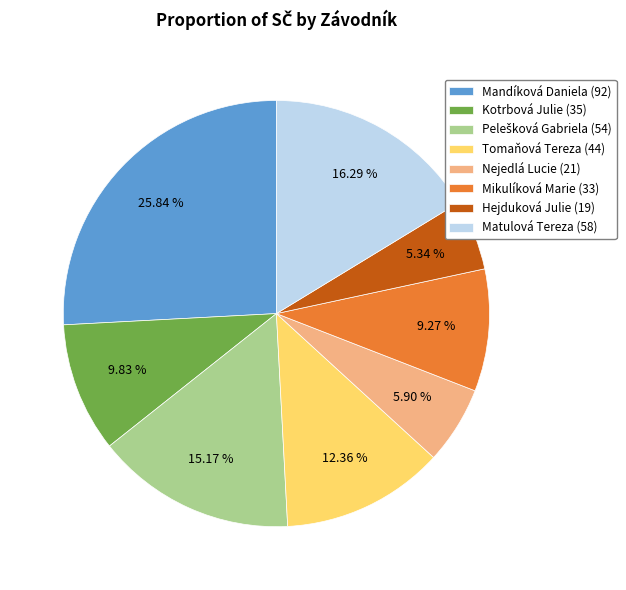

What is the ratio of the value at Kotrbová Julie (35) to the value at Mandíková Daniela (92)?

0.4